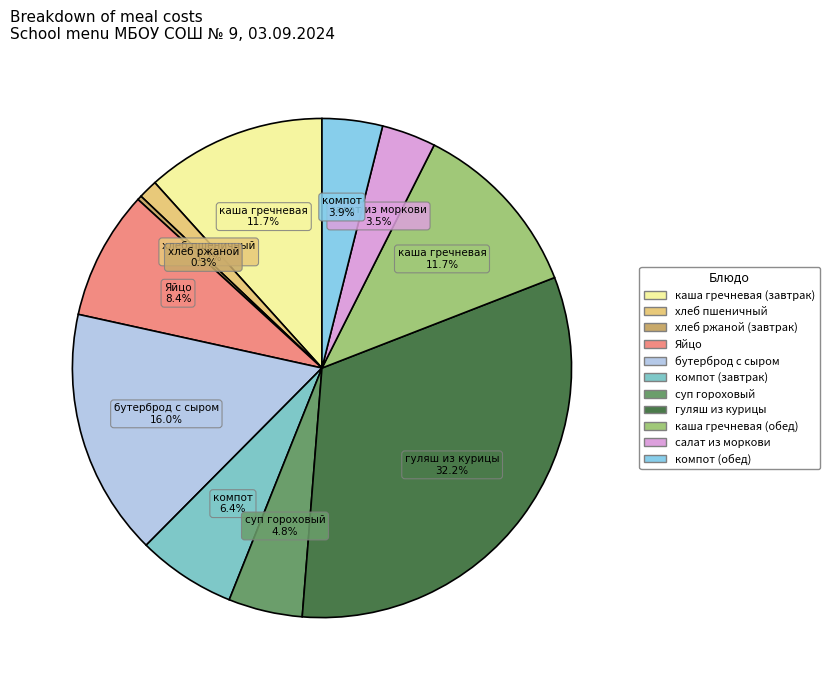

Is there any slice that represents more than half of the pie?

No